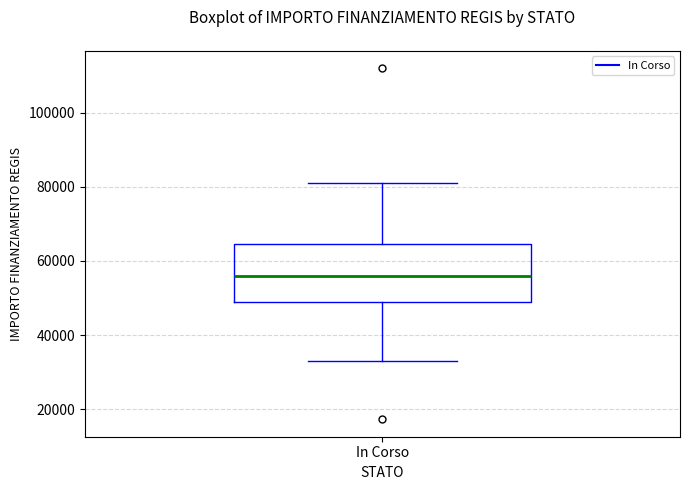

Read this box plot against the y-axis: the position of the median line, the range covered by the box, and the ends of both whiskers. The values are not printed on the chart, so give them approximately, as read against the axis.

median 56000, box 50000 to 64000, whiskers 32000 to 80000